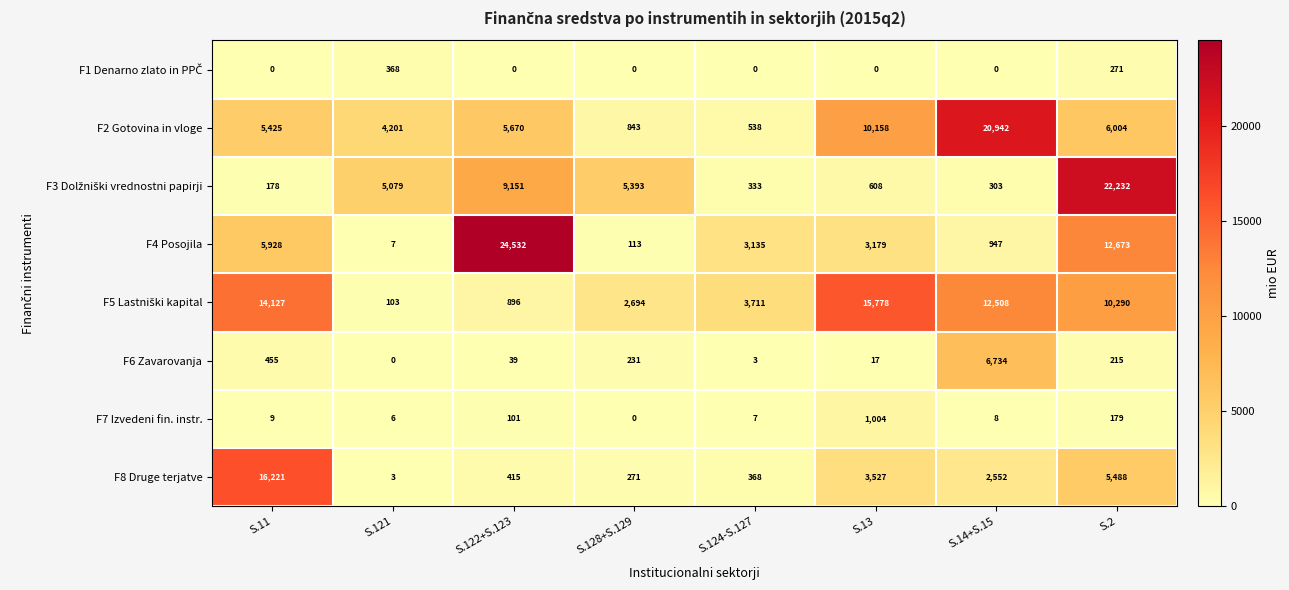

Where is F8 Druge terjatve nearest to the value 8112?

S.2